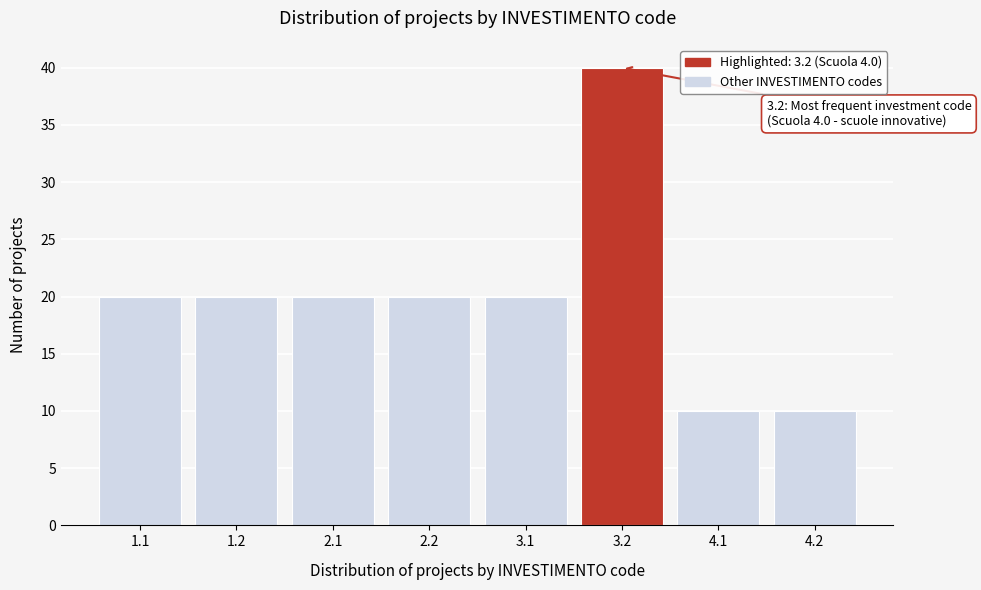

Reading right to left, what are all the values shown in this chart?

10	10	40	20	20	20	20	20